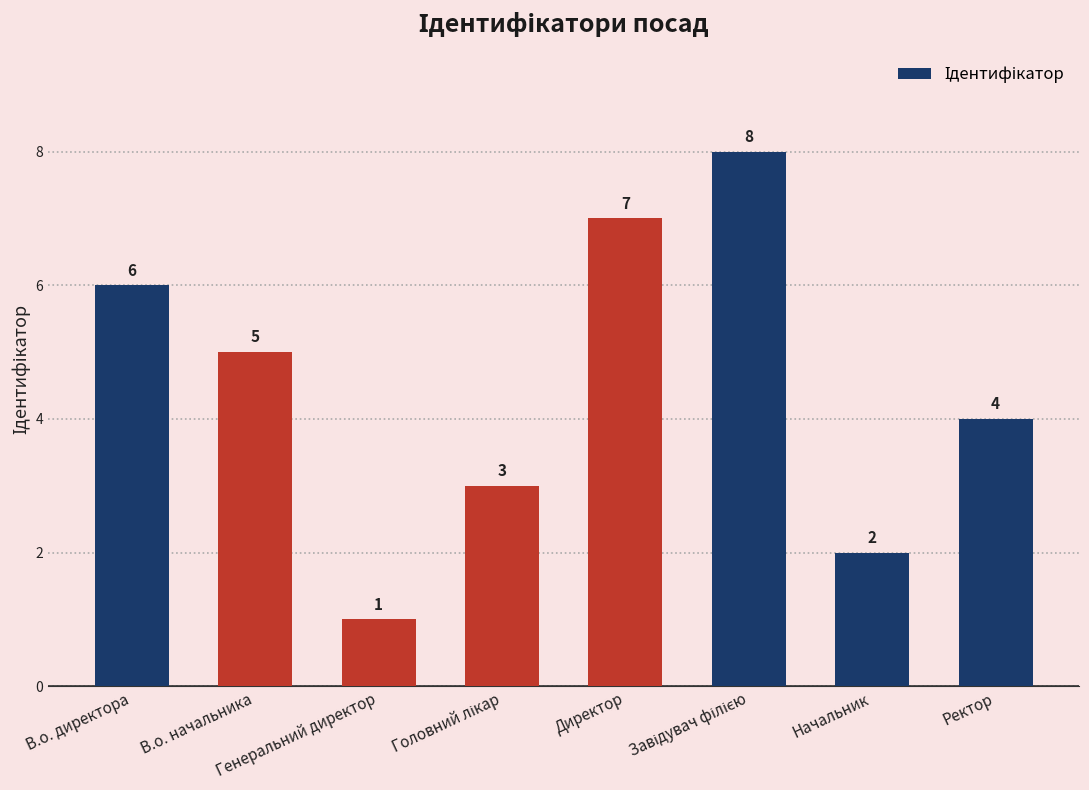

How many categories are shown in the chart?

8